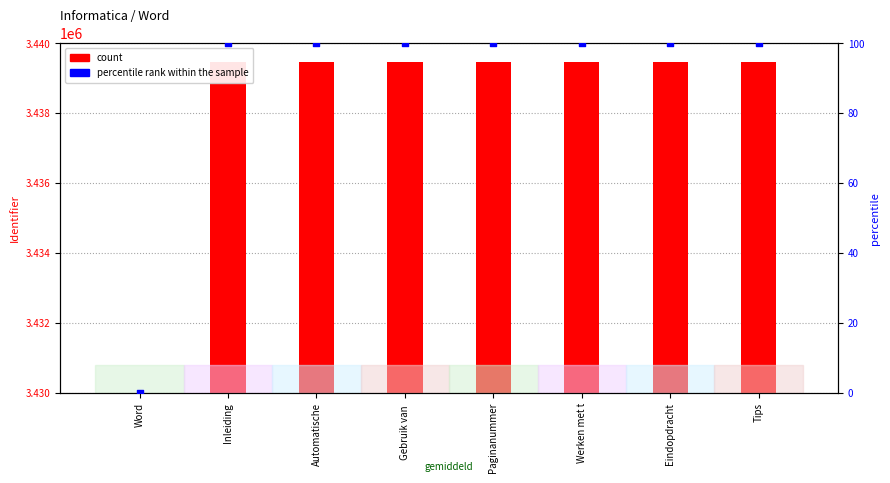

Is the value of percentile rank within the sample at Tips greater than the value of count at Automatische?

No